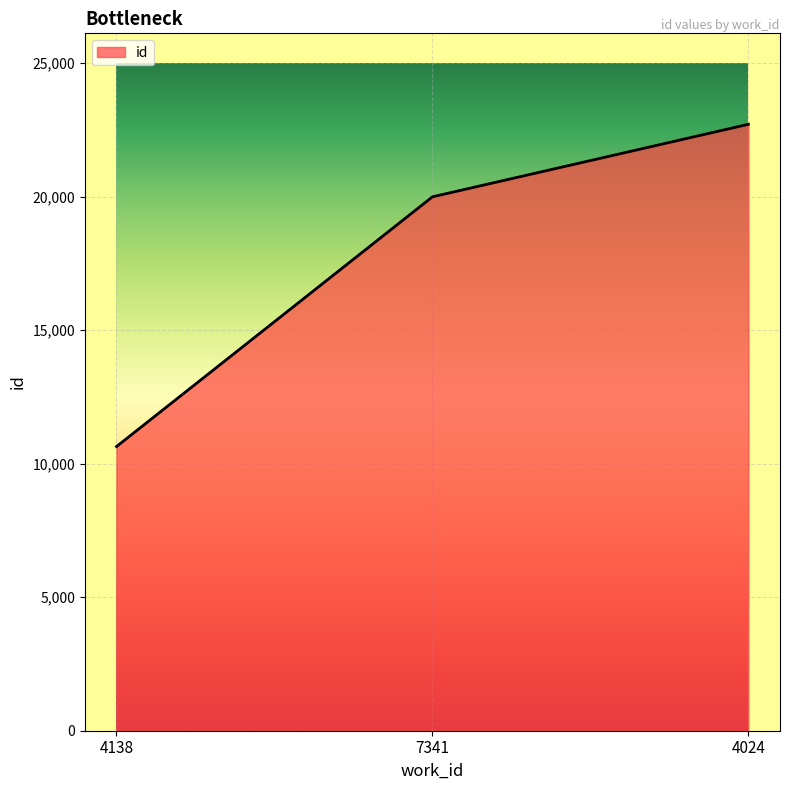

What is the ratio of the value at 7341 to the value at 4024?

0.9